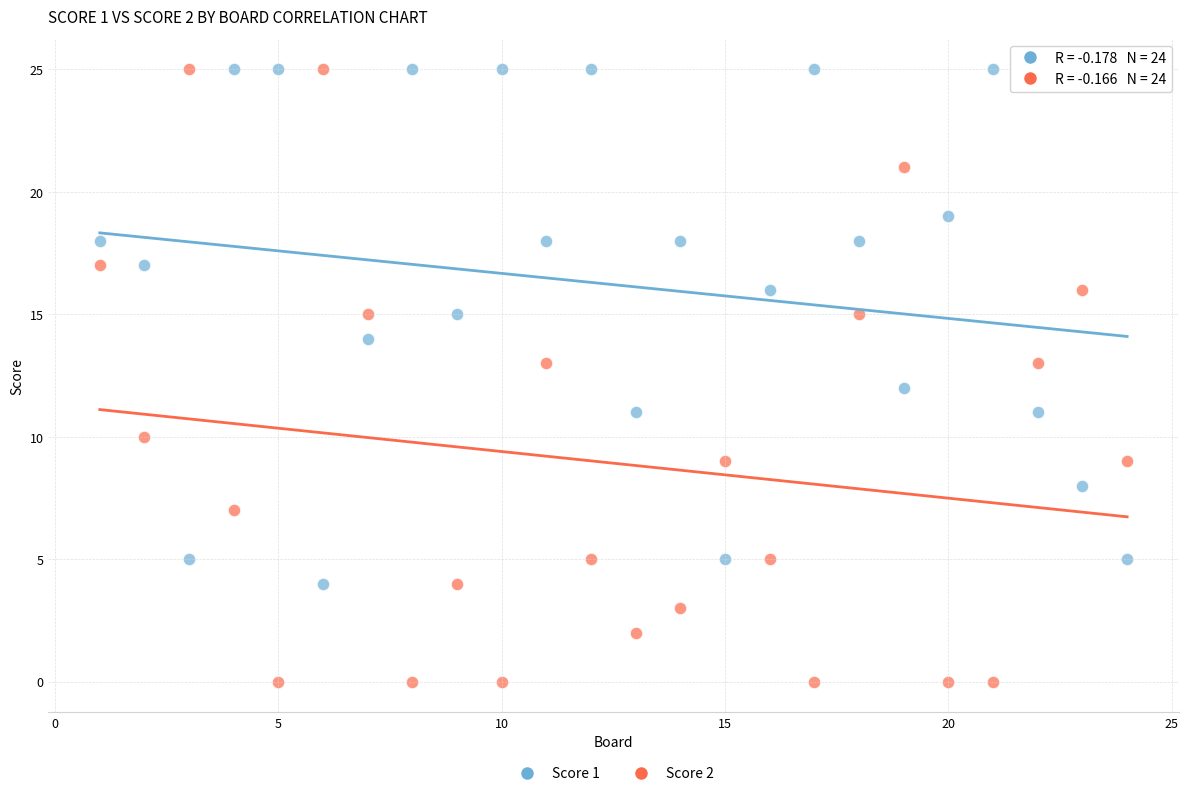

Across all data points, what is the range of X values (max minus min)?

23